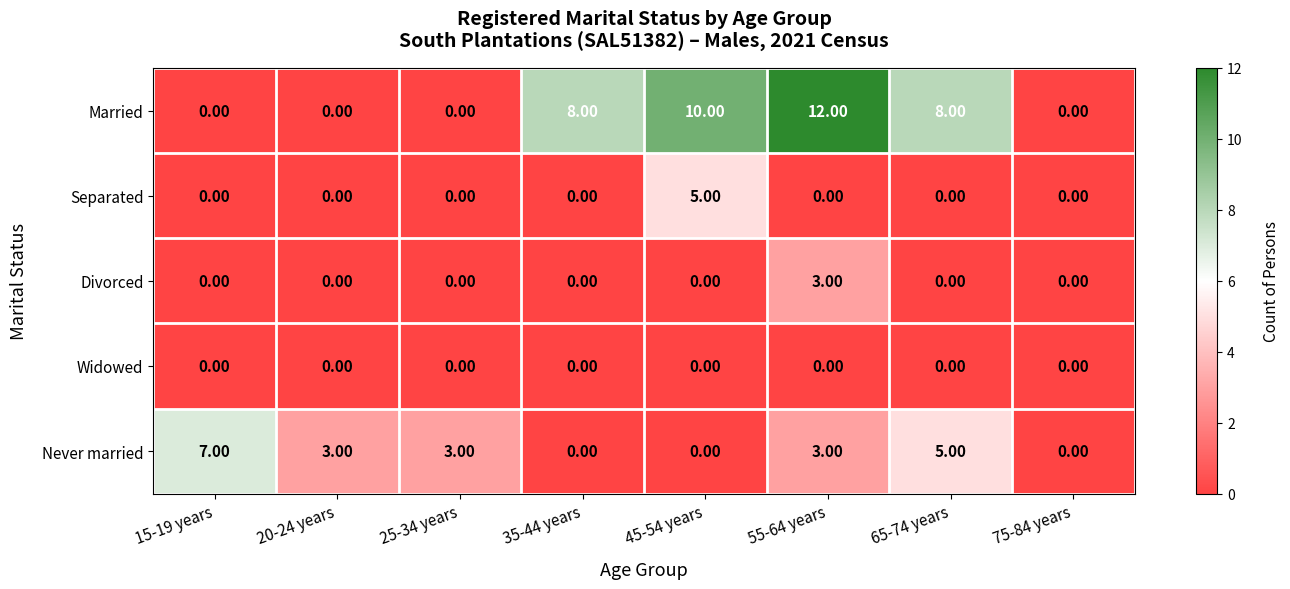

What is the average value of the Never married series?

3